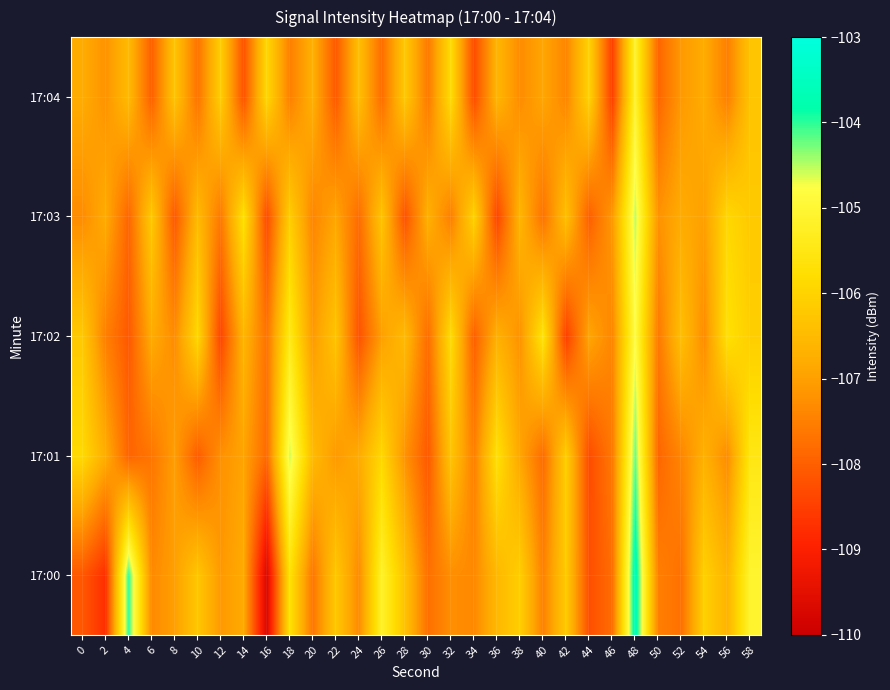

Reading left to right, transcribe all the data shown in this chart.

17:00: 0=-108.1	2=-108.8	4=-104.0	6=-107.3	8=-107.0	10=-106.3	12=-107.1	14=-106.8	16=-109.7	18=-105.7	20=-107.6	22=-106.2	24=-107.3	26=-105.1	28=-106.3	30=-107.7	32=-107.3	34=-107.4	36=-106.6	38=-106.1	40=-107.5	42=-106.2	44=-108.3	46=-107.8	48=-103.6	50=-107.5	52=-107.7	54=-106.1	56=-106.6	58=-105.1
17:01: 0=-105.9	2=-106.8	4=-107.9	6=-107.7	8=-107.0	10=-108.0	12=-107.2	14=-106.9	16=-107.8	18=-104.6	20=-106.5	22=-107.1	24=-106.8	26=-105.9	28=-107.2	30=-108.1	32=-106.3	34=-107.5	36=-105.7	38=-106.9	40=-107.8	42=-106.1	44=-108.3	46=-107.6	48=-104.2	50=-107.9	52=-107.4	54=-106.7	56=-107.3	58=-105.5
17:02: 0=-106.2	2=-107.5	4=-108.1	6=-106.8	8=-107.3	10=-105.9	12=-108.4	14=-106.6	16=-107.7	18=-105.4	20=-107.1	22=-106.3	24=-108.2	26=-107.0	28=-106.5	30=-107.8	32=-105.8	34=-108.0	36=-106.7	38=-107.2	40=-105.6	42=-108.5	44=-106.9	46=-107.4	48=-104.8	50=-107.6	52=-106.4	54=-107.3	56=-105.7	58=-106.1
17:03: 0=-107.3	2=-106.8	4=-107.9	6=-106.2	8=-108.1	10=-106.5	12=-107.6	14=-105.7	16=-108.3	18=-106.1	20=-107.4	22=-106.9	24=-107.8	26=-106.3	28=-108.2	30=-106.7	32=-107.5	34=-106.0	36=-108.4	38=-106.6	40=-107.7	42=-106.4	44=-108.0	46=-107.1	48=-104.5	50=-107.2	52=-106.8	54=-107.0	56=-105.9	58=-106.2
17:04: 0=-106.8	2=-107.2	4=-106.5	6=-108.0	8=-106.3	10=-107.7	12=-106.1	14=-108.2	16=-105.9	18=-107.5	20=-106.7	22=-108.1	24=-106.4	26=-107.8	28=-106.2	30=-107.6	32=-105.8	34=-108.3	36=-106.6	38=-107.3	40=-106.9	42=-107.4	44=-106.0	46=-108.5	48=-105.1	50=-107.9	52=-107.1	54=-106.8	56=-107.5	58=-106.3